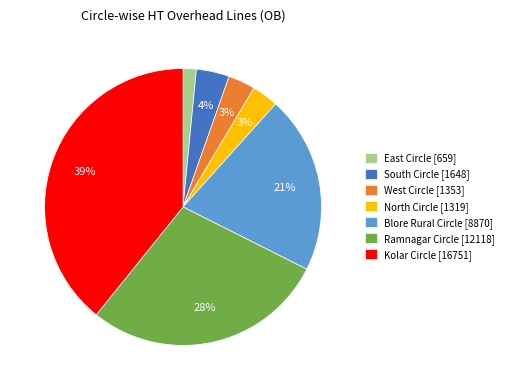

Does Ramnagar Circle account for over 50% of the chart?

No